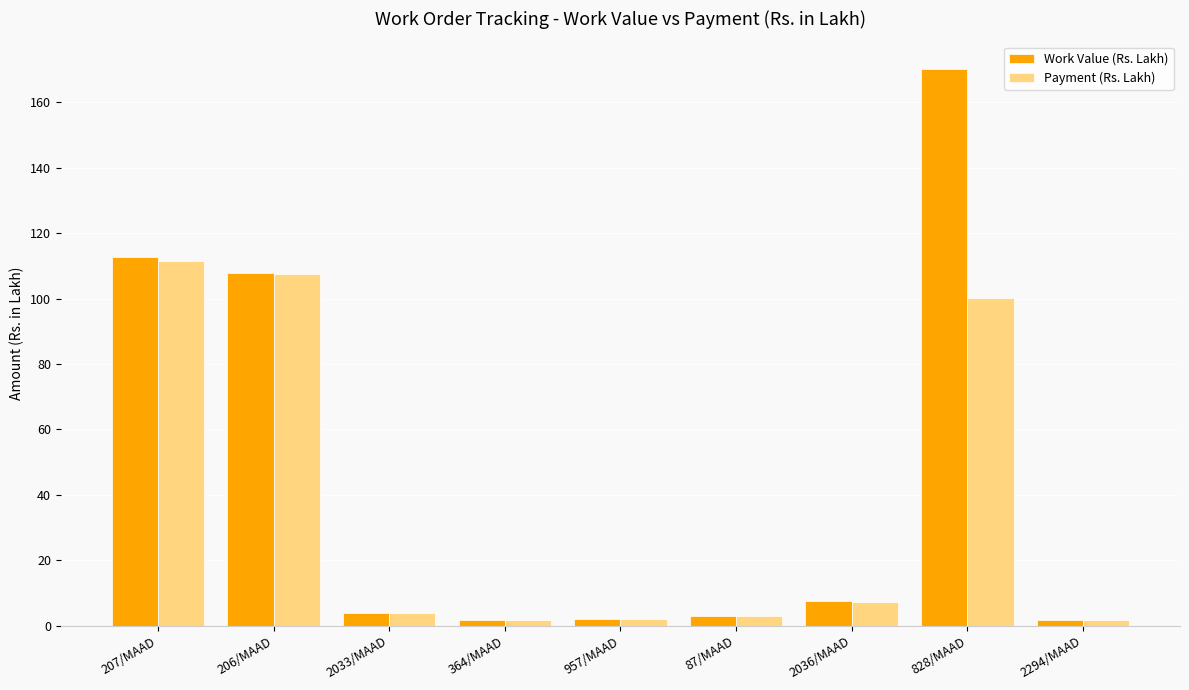

What is the difference between the Payment (Rs. Lakh) values at 957/MAAD and 206/MAAD?

105.5